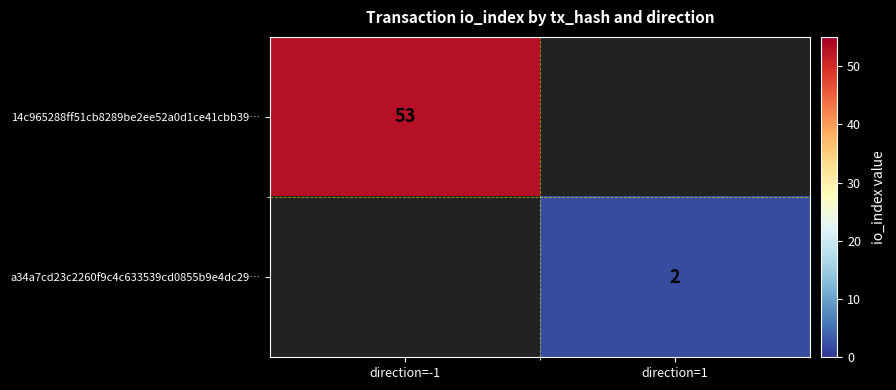

Is it true that 14c965288ff51cb8289be2ee52a0d1ce41cbb39… equals 20.7 at direction=-1?

False